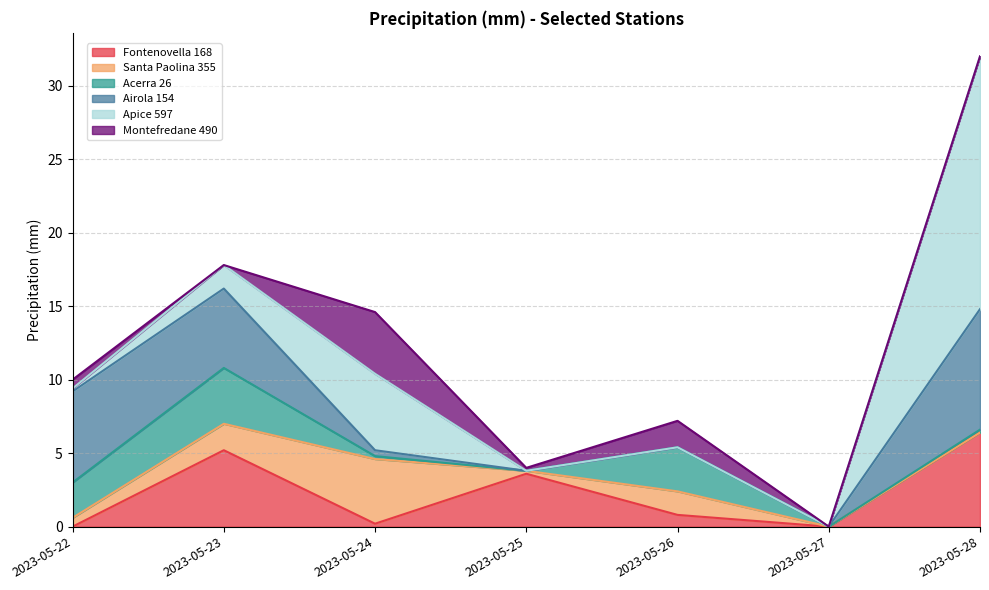

Which series has the largest range (max minus min)?

Apice 597